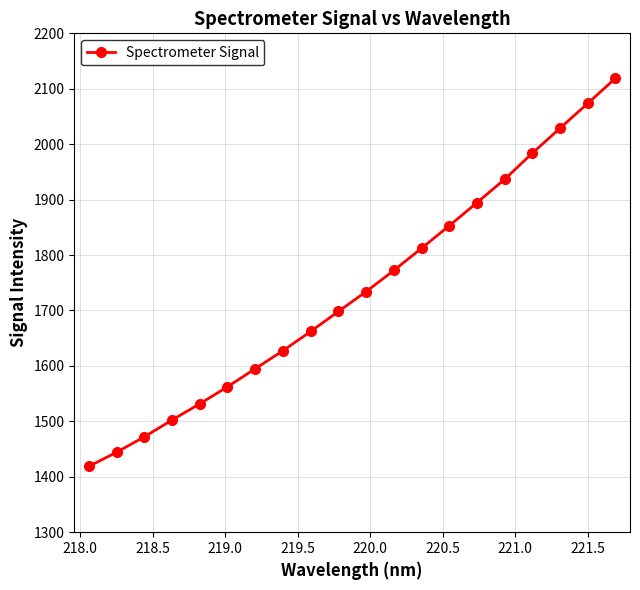

How many data points does each series have?

20